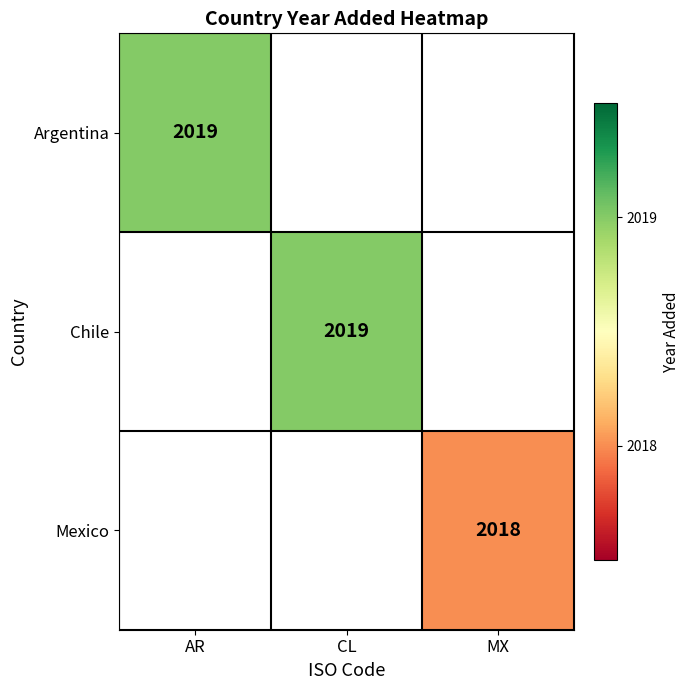

Which series has the widest spread of values?

Argentina